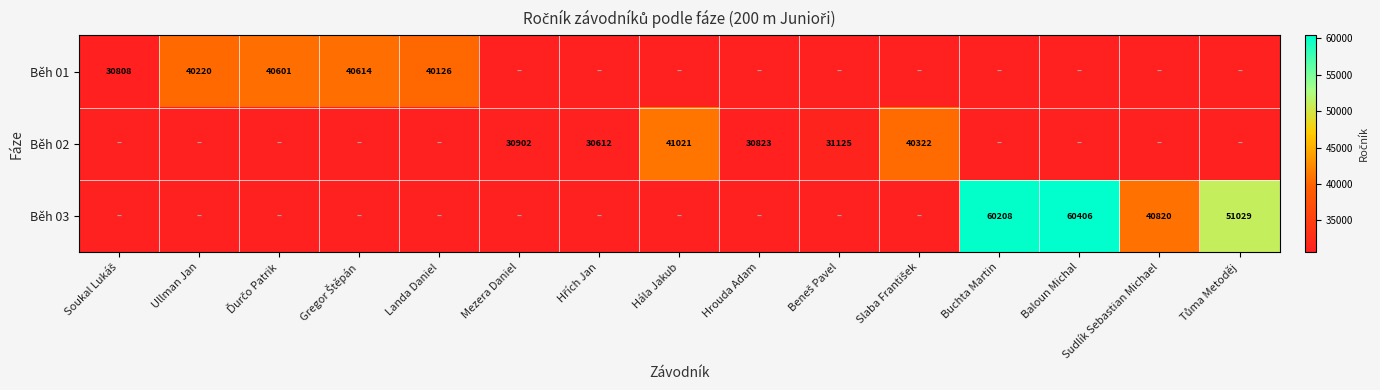

Is it true that Běh 03 equals 60406 at Baloun Michal?

True